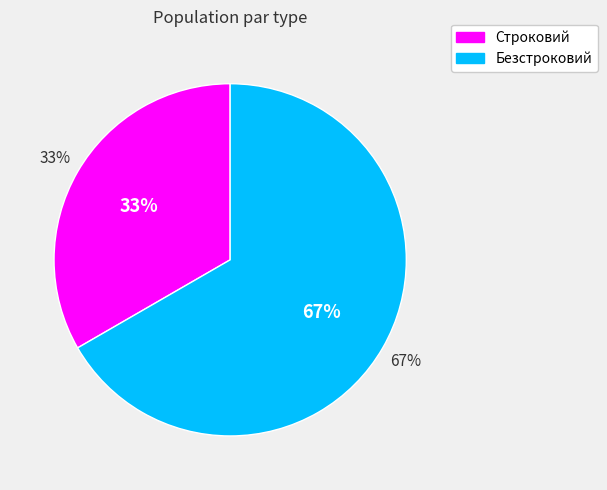

Is Безстроковий the majority of the pie?

Yes